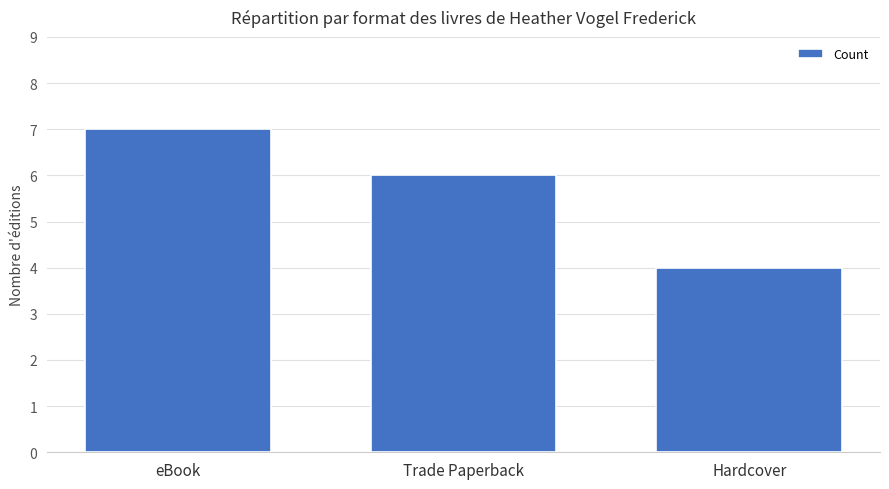

Which has a higher value, Hardcover or eBook?

eBook